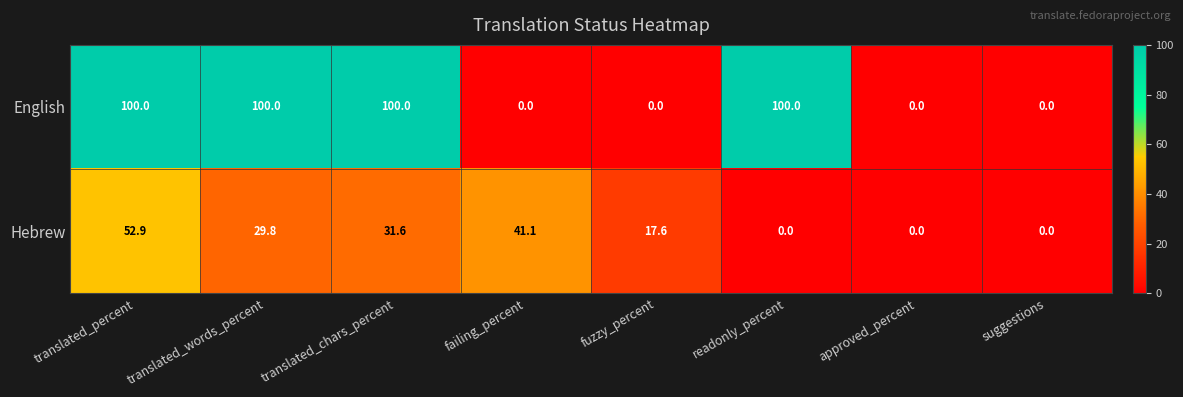

What is the difference between the second highest and second lowest values in the Hebrew series?

41.1